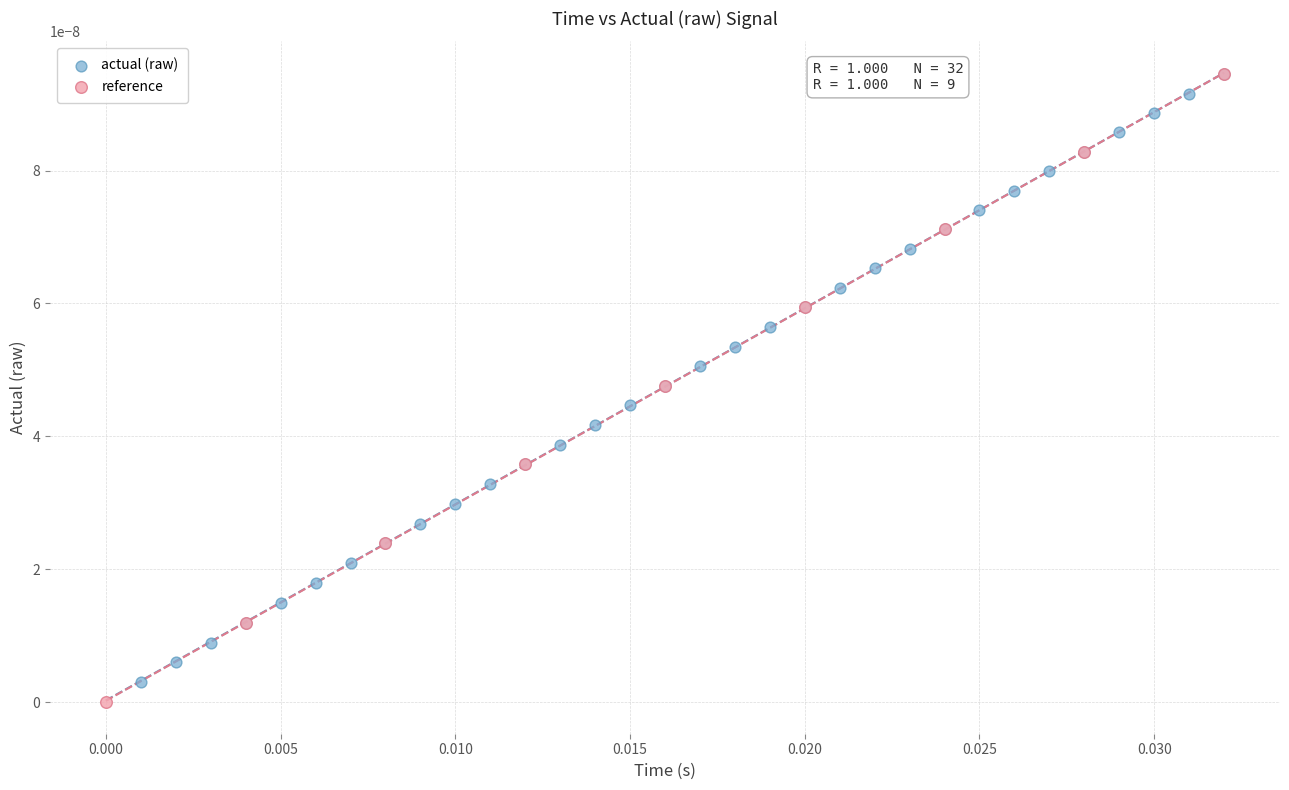

What are all the series names shown in the legend?

actual (raw), reference